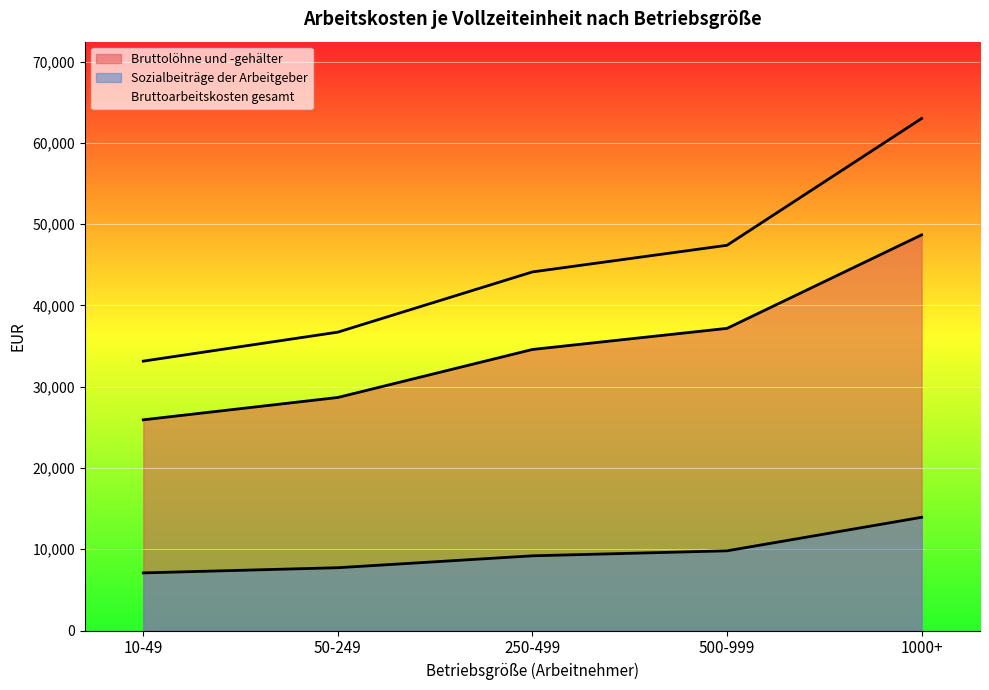

How many data points does each series have?

5